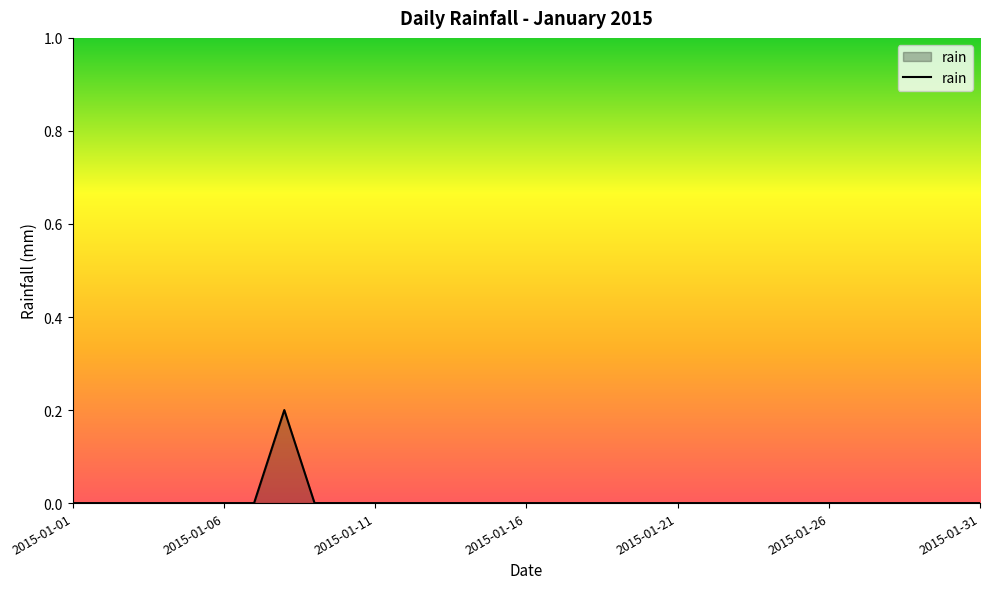

How many distinct data groups are displayed?

1